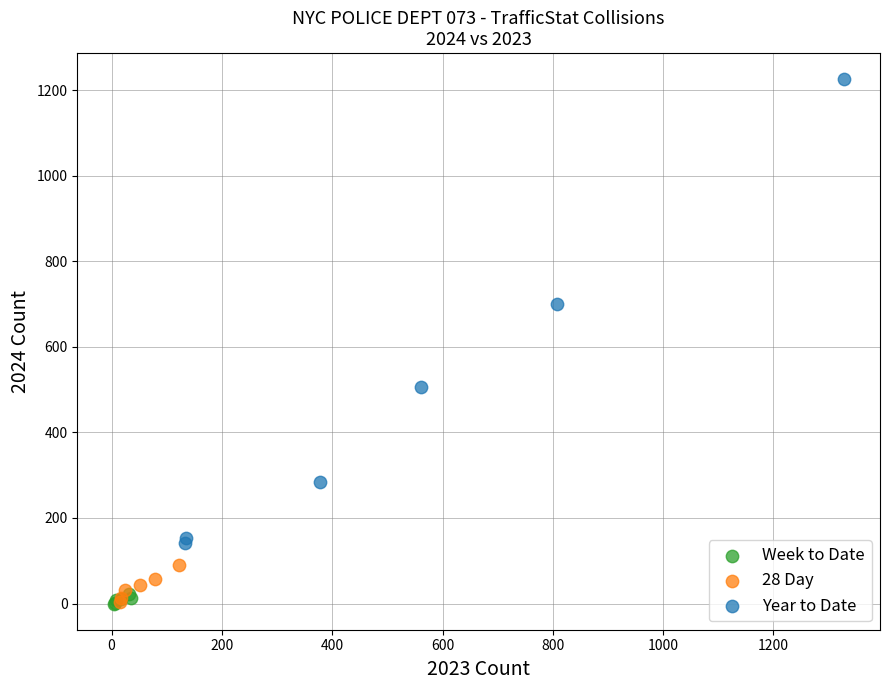

Which series reaches the maximum Y coordinate?

Year to Date